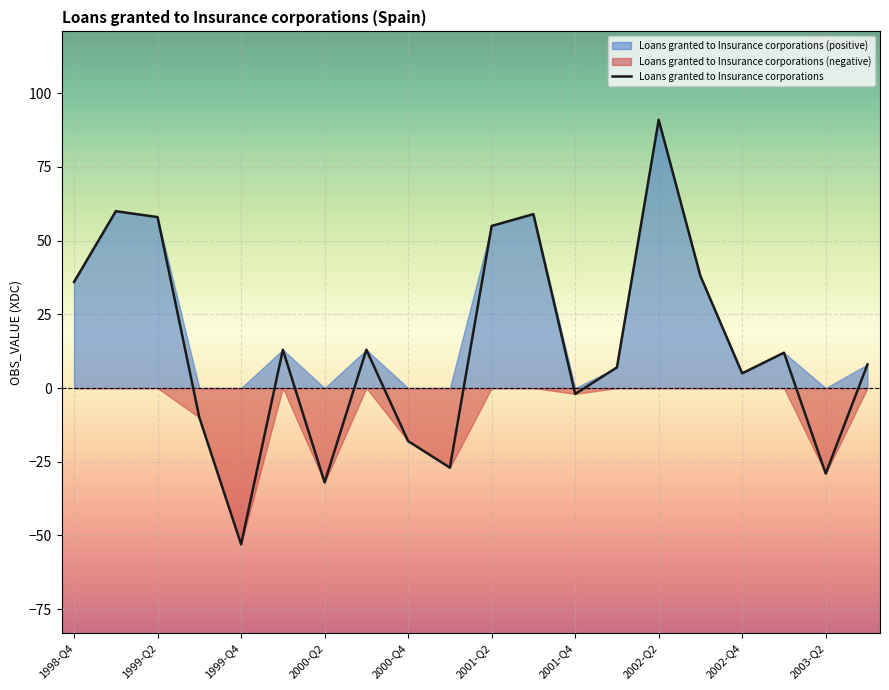

What is the lowest value of the Loans granted to Insurance corporations series?

-53